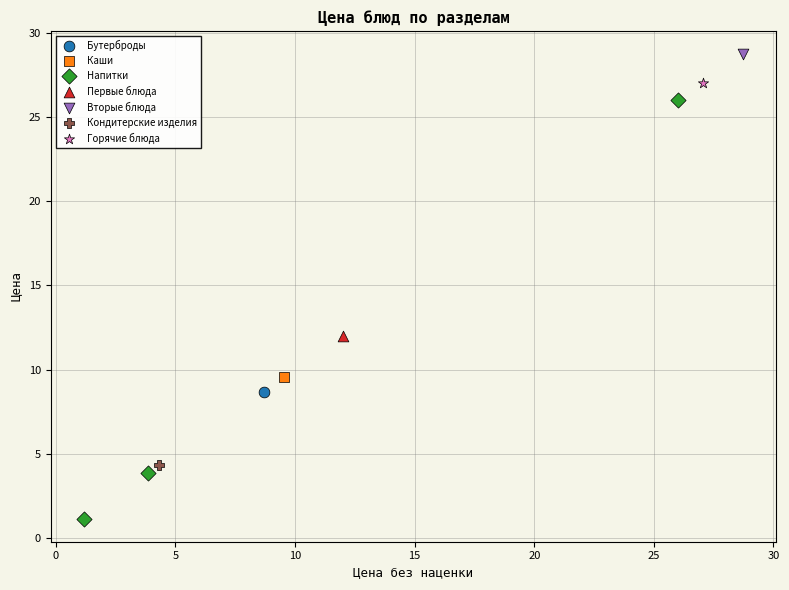

What are all the series names shown in the legend?

Бутерброды, Каши, Напитки, Первые блюда, Вторые блюда, Кондитерские изделия, Горячие блюда